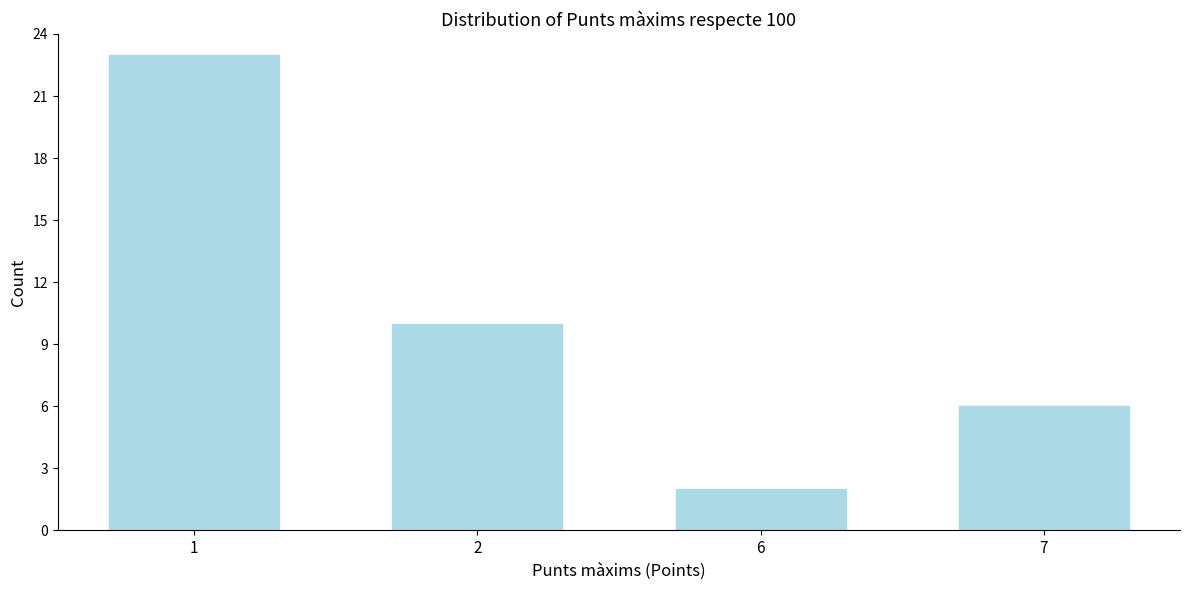

Reading left to right, extract all data points from this chart.

23	10	2	6